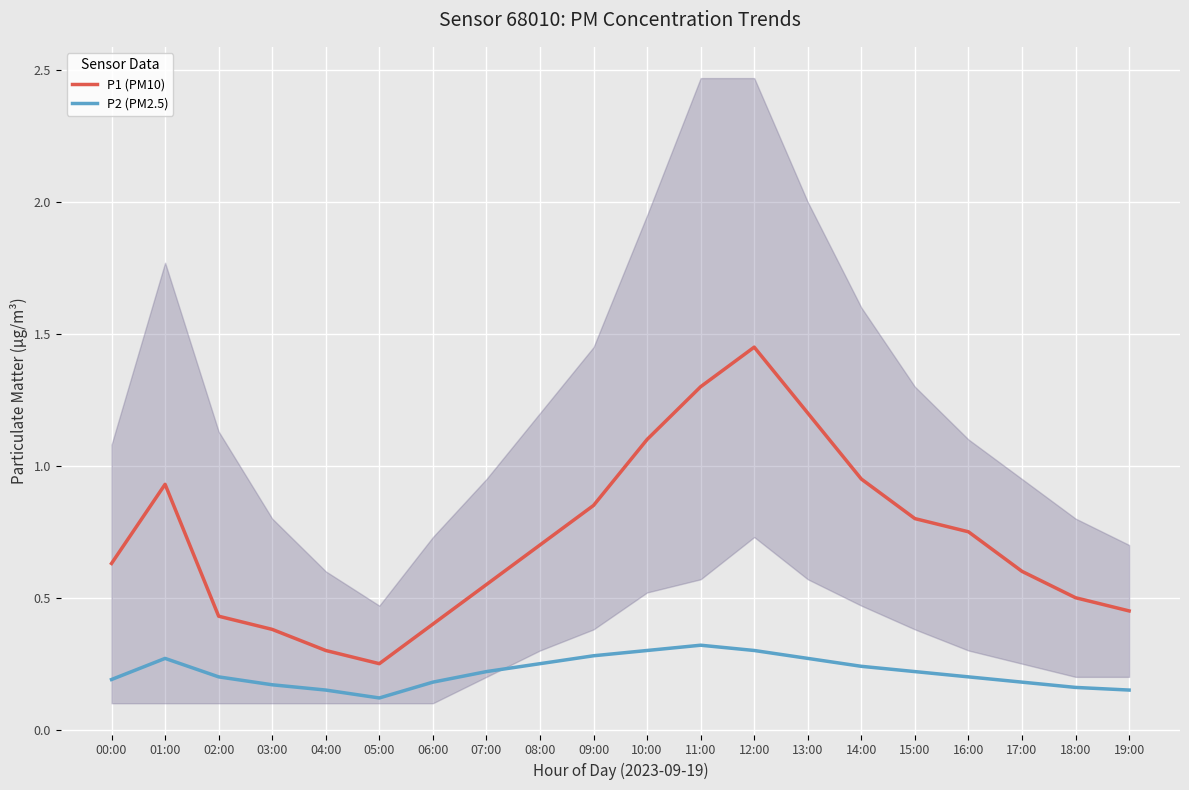

List the labels in order of P2 (PM2.5) value, smallest first.

05:00, 04:00, 19:00, 18:00, 03:00, 06:00, 17:00, 00:00, 02:00, 16:00, 07:00, 15:00, 14:00, 08:00, 01:00, 13:00, 09:00, 10:00, 12:00, 11:00